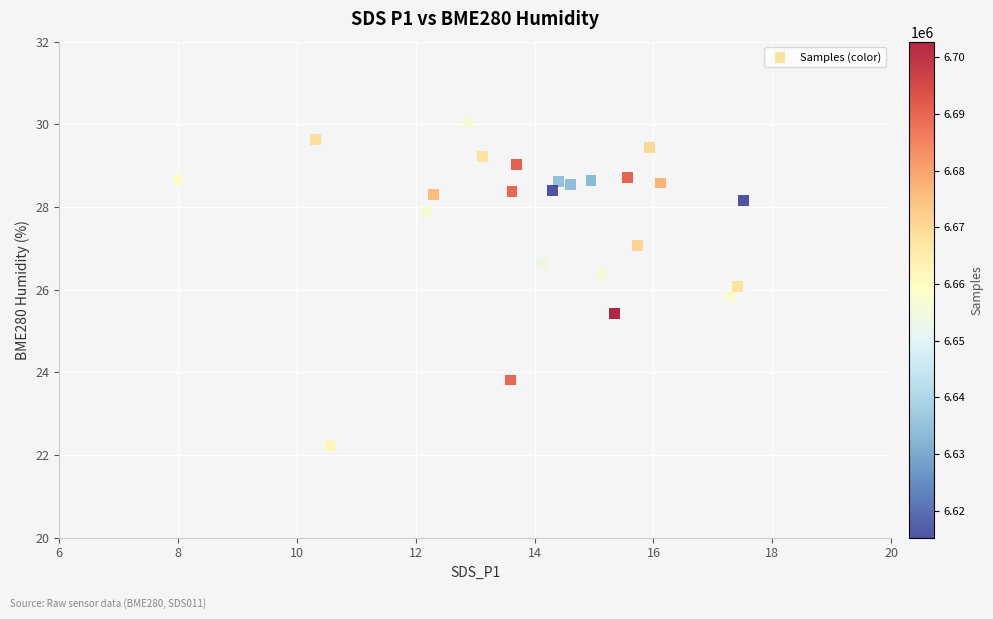

What is the range of X values (max minus min)?

9.5